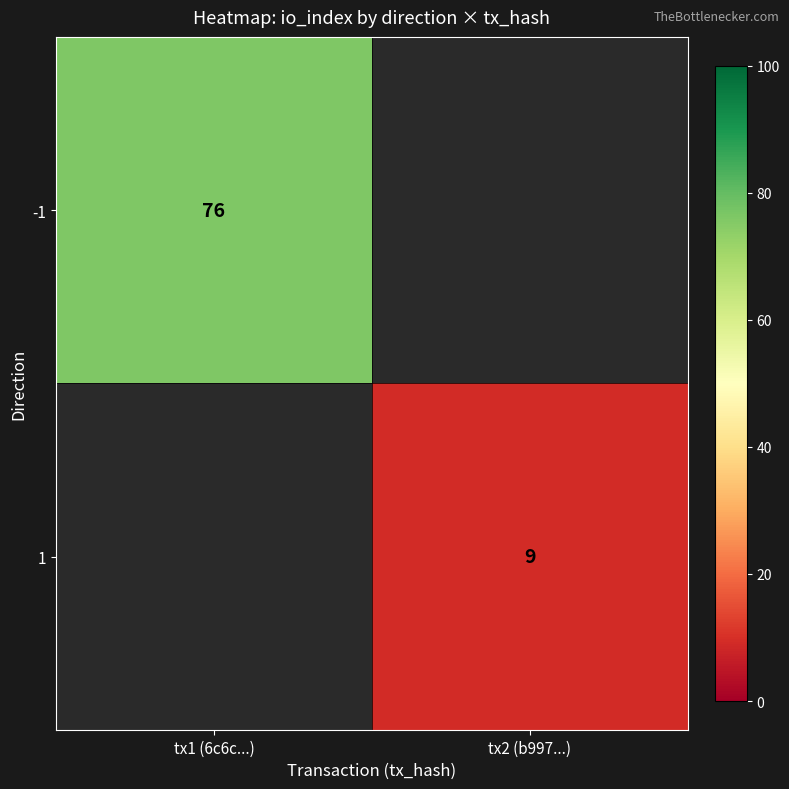

What is the greatest value displayed?

76.0